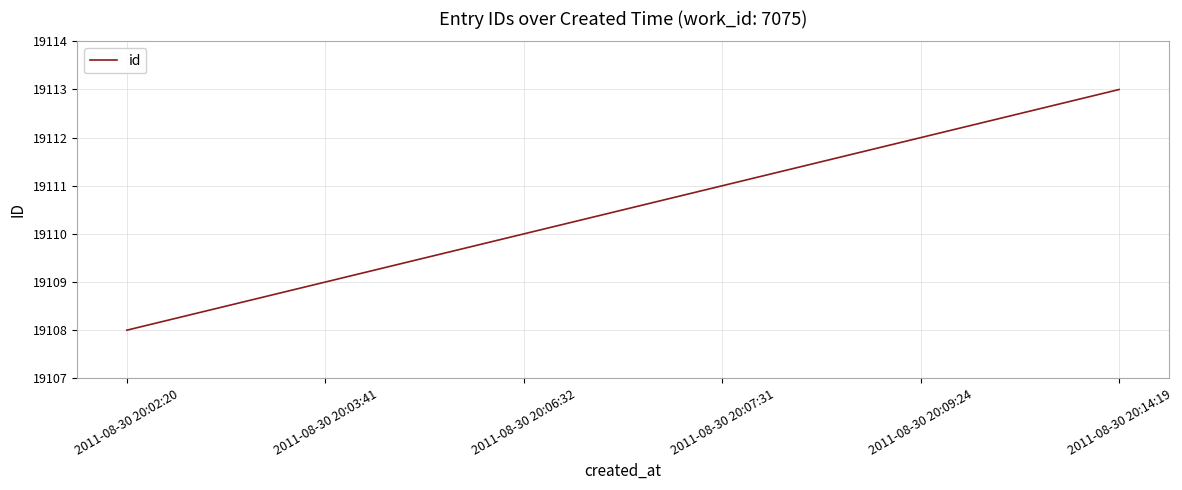

List the labels in order of value, largest first.

2011-08-30 20:14:19, 2011-08-30 20:09:24, 2011-08-30 20:07:31, 2011-08-30 20:06:32, 2011-08-30 20:03:41, 2011-08-30 20:02:20